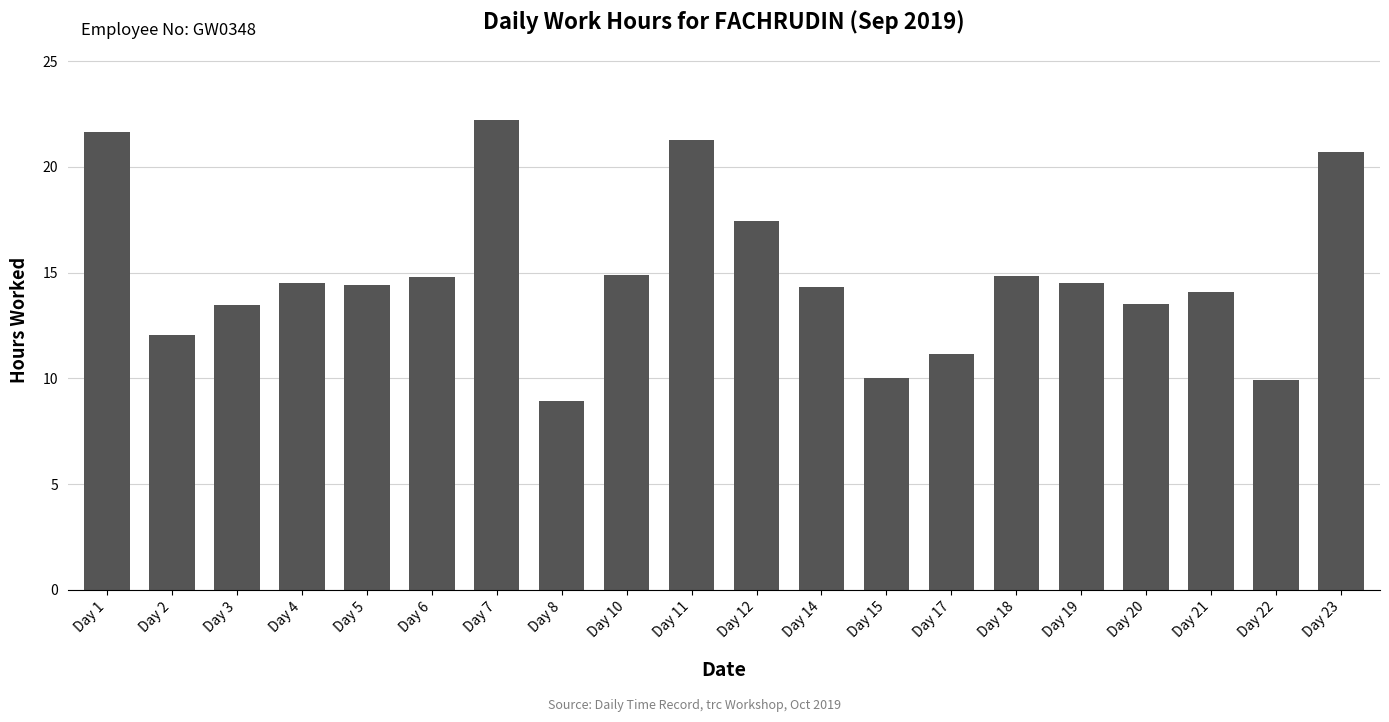

What is the difference between the second highest and minimum values?

12.7